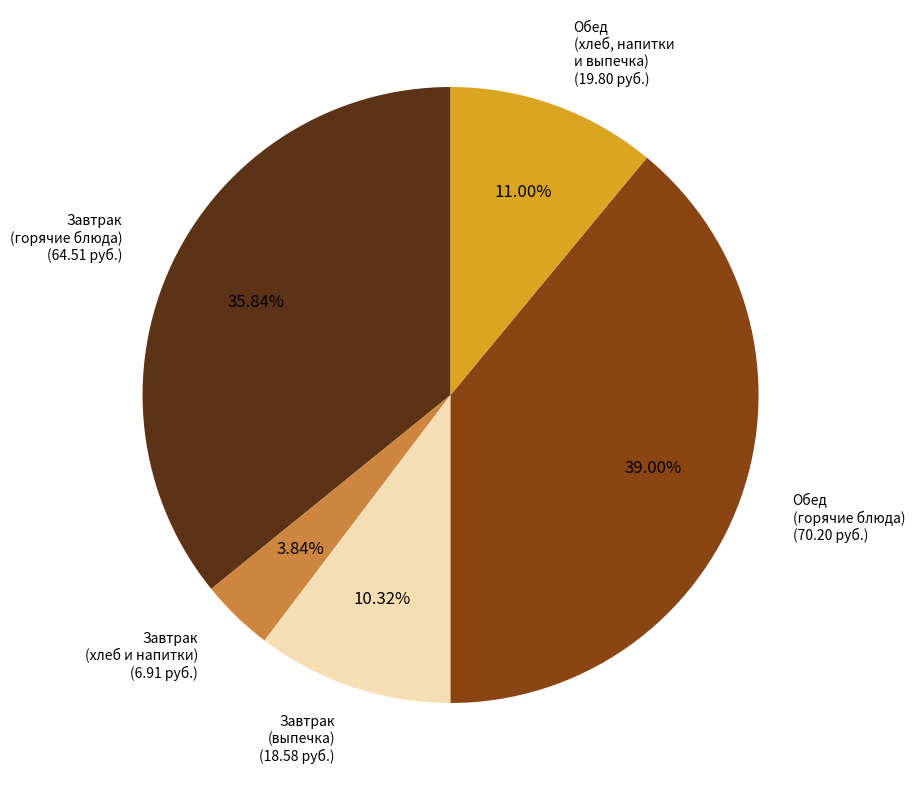

How many slices are in this pie chart?

5